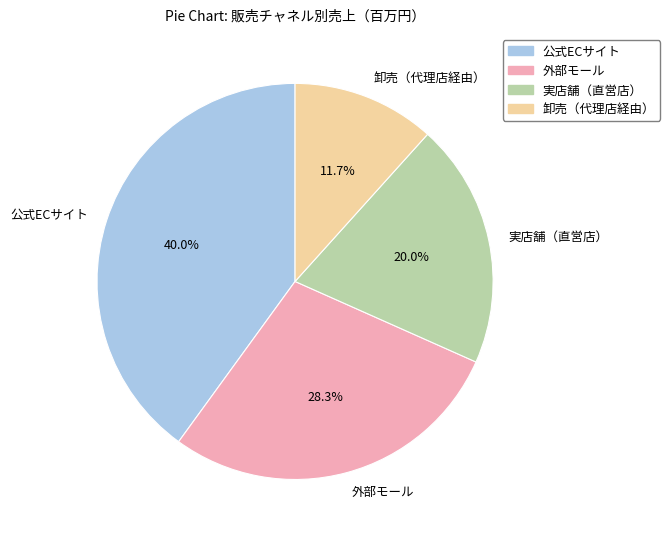

What is the ratio of the value at 卸売（代理店経由） to the value at 公式ECサイト?

0.3